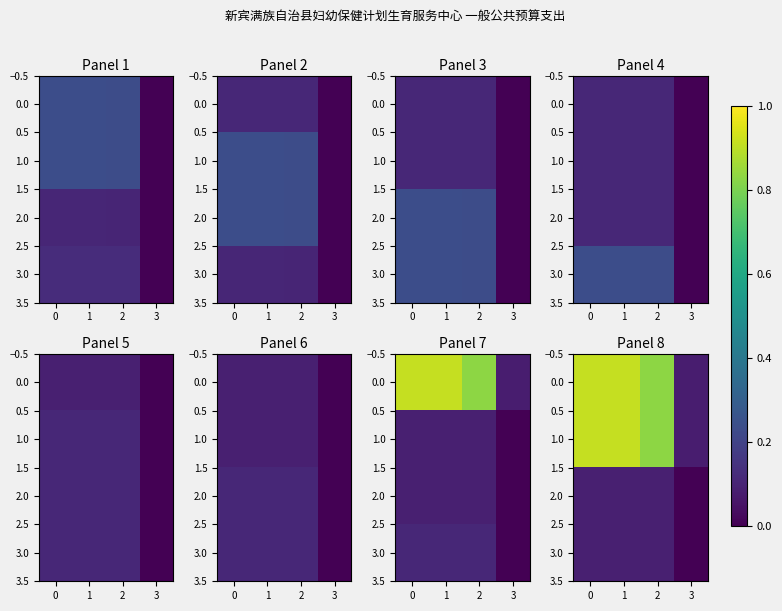

At how many categories does at least one series exceed 0?

4